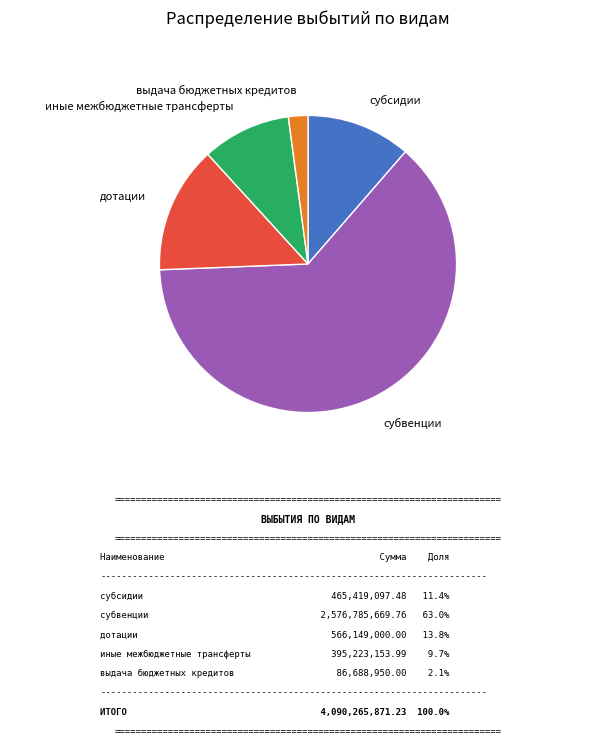

Is there a majority slice in this chart?

Yes